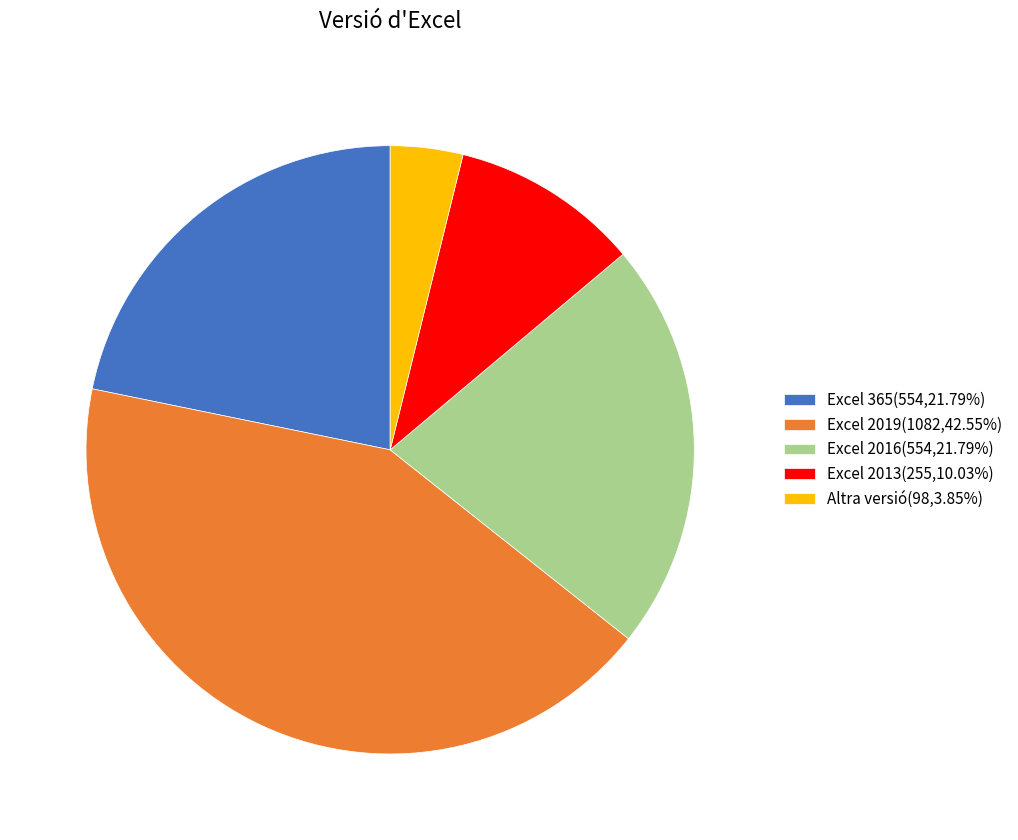

Approximately how many times larger is the value at Excel 2013(255,10.03%) compared to Excel 365(554,21.79%)?

0.5